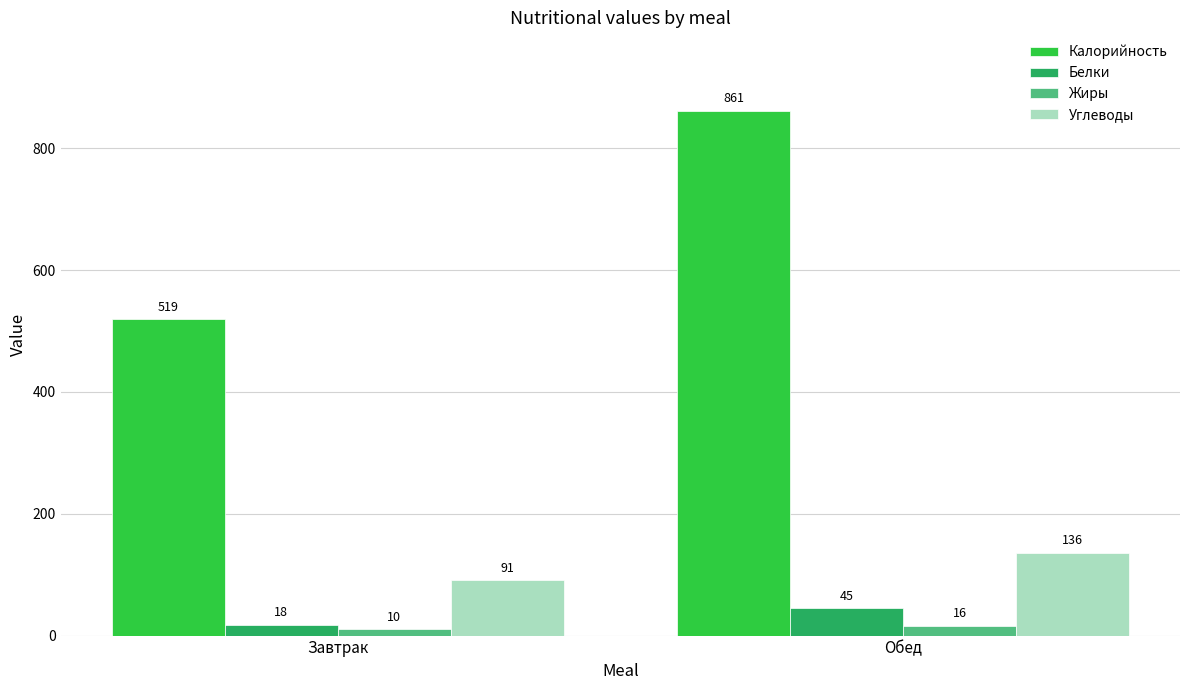

How many bars are there in each group?

4